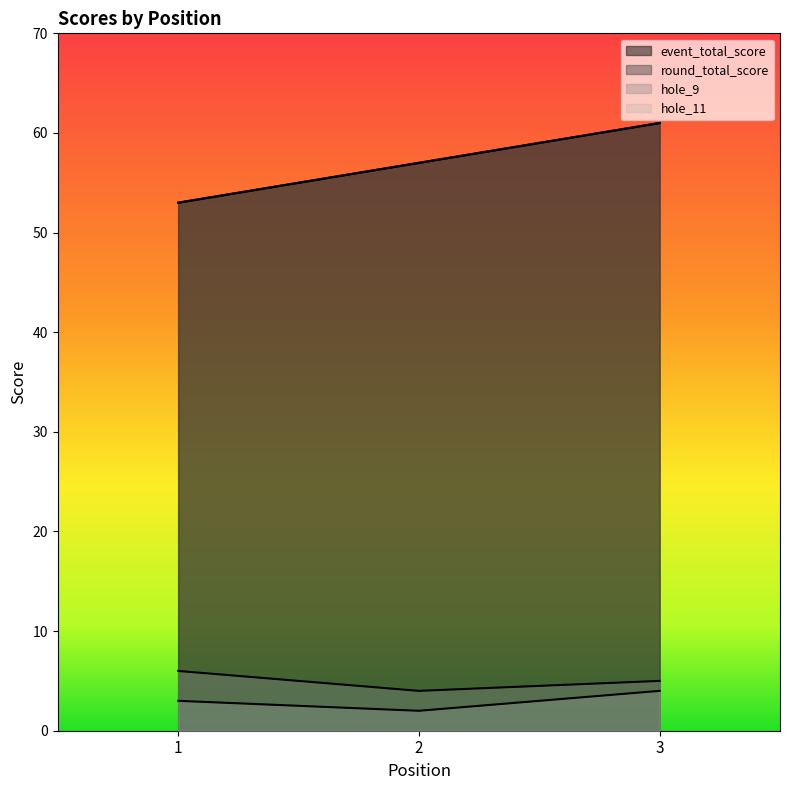

What is the difference between the highest and lowest values at 2?

55